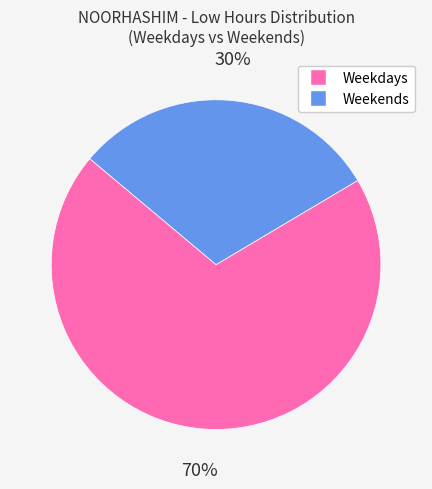

Which slice is the largest?

Weekdays